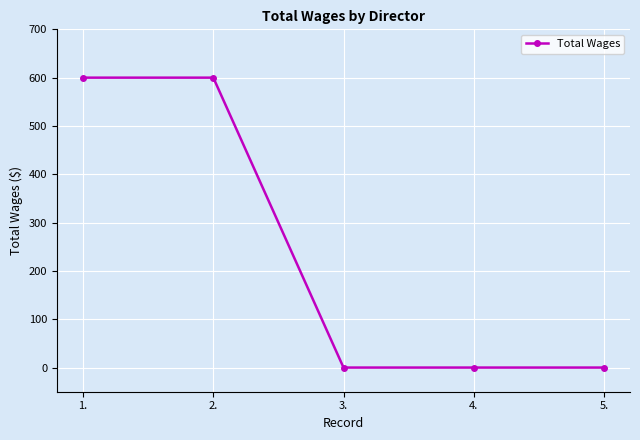

What is the difference between the maximum and minimum values?

600